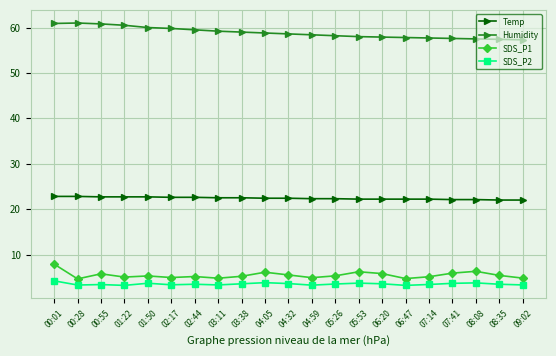

What value does the Humidity series have at 06:20?

57.9